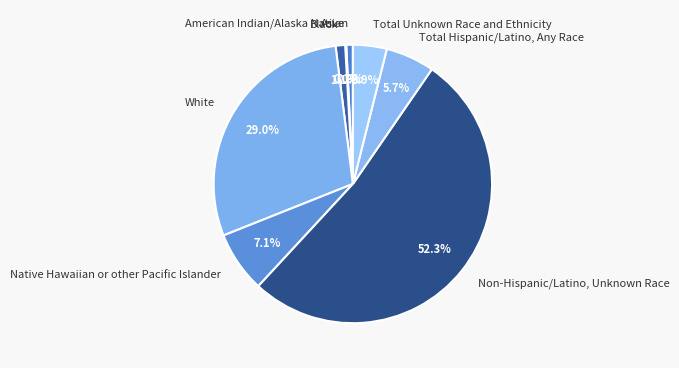

Which category has the biggest portion of the pie?

Non-Hispanic/Latino, Unknown Race